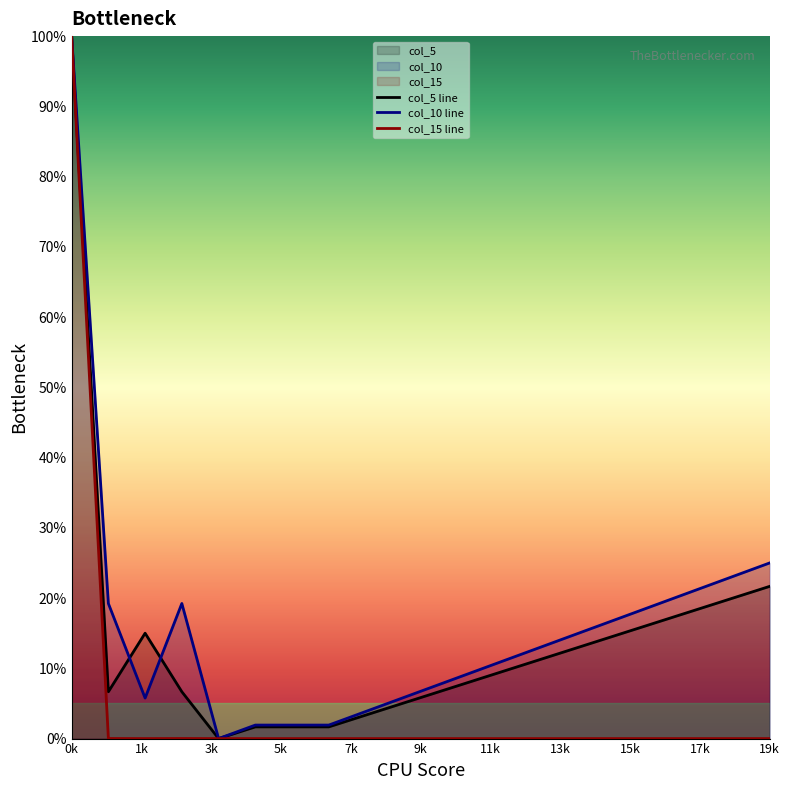

What is the maximum value for col_15 line?

100.0